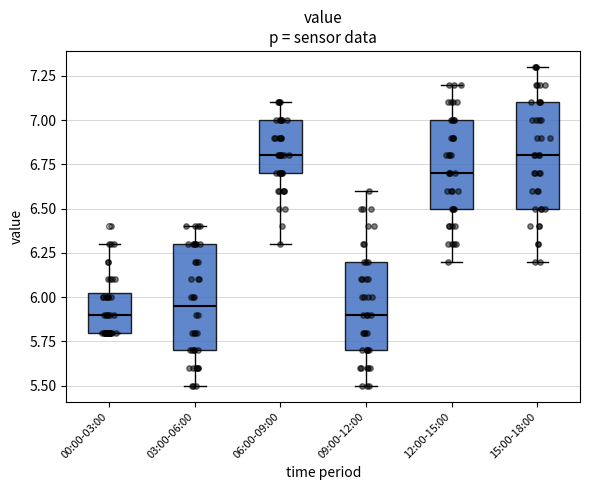

Reading left to right, transcribe this box plot: for each box, give where its median line is, the range the box spans, and where its two whiskers end, as read against the y-axis. The values are not printed on the chart, so give them approximately, as read against the axis.

00:00-03:00: median 5.90, box 5.80 to 6.05, whiskers 5.80 to 6.30
03:00-06:00: median 5.95, box 5.70 to 6.30, whiskers 5.50 to 6.40
06:00-09:00: median 6.80, box 6.70 to 7.00, whiskers 6.30 to 7.10
09:00-12:00: median 5.90, box 5.70 to 6.20, whiskers 5.50 to 6.60
12:00-15:00: median 6.70, box 6.50 to 7.00, whiskers 6.20 to 7.20
15:00-18:00: median 6.80, box 6.50 to 7.10, whiskers 6.20 to 7.30